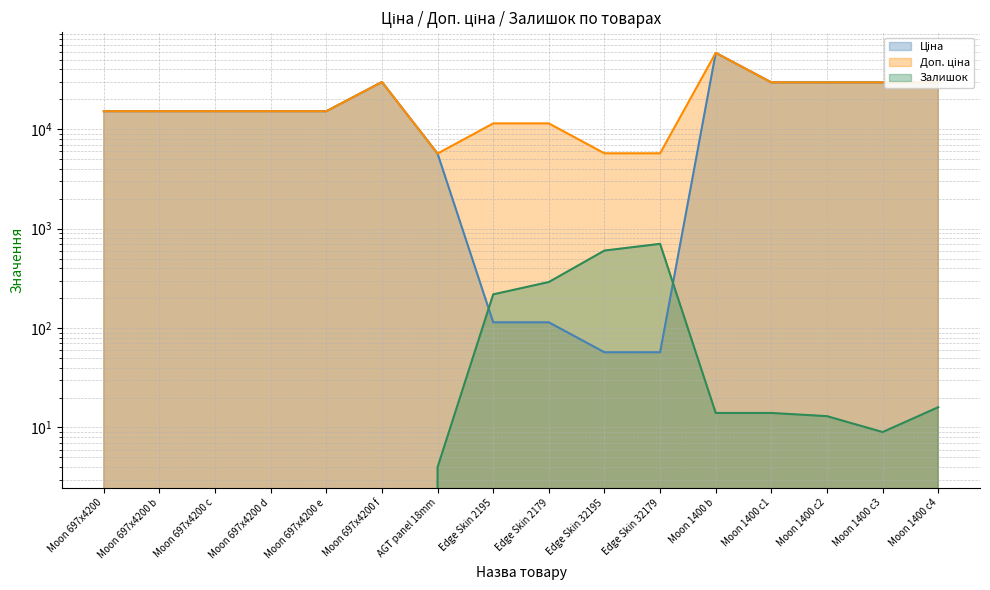

How many interior local peaks does the Доп. ціна series have?

2